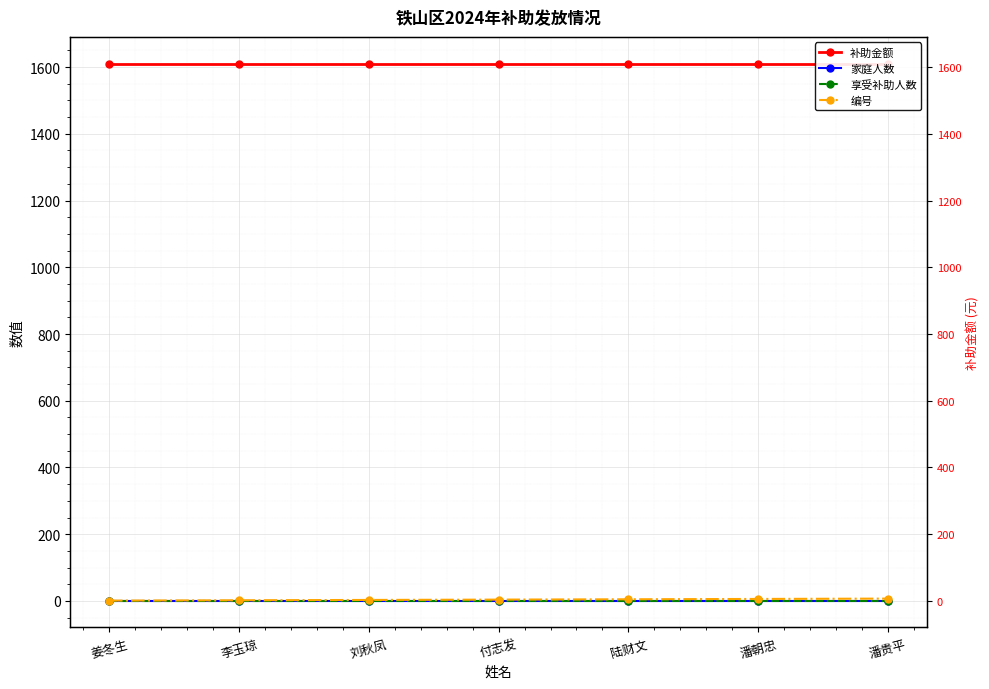

Where is 补助金额 nearest to the value 1610?

姜冬生